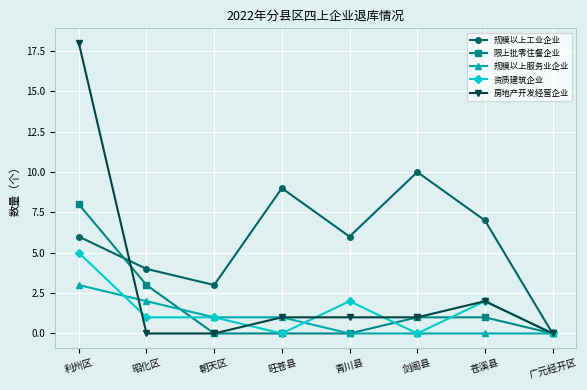

Is it true that 规模以上工业企业 equals 7 at 苍溪县?

True